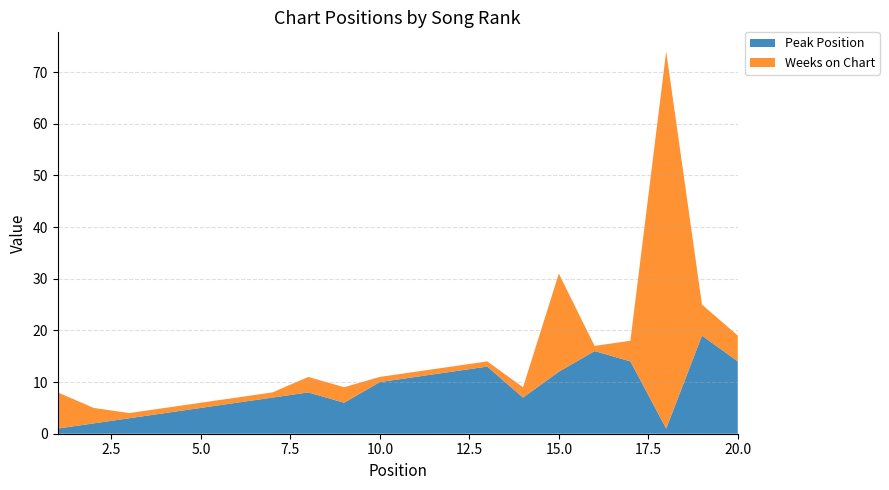

Reading left to right, what are all the values shown in this chart?

Peak Position: 1	2	3	4	5	6	7	8	6	10	11	12	13	7	12	16	14	1	19	14
Weeks on Chart: 7	3	1	1	1	1	1	3	3	1	1	1	1	2	19	1	4	73	6	5